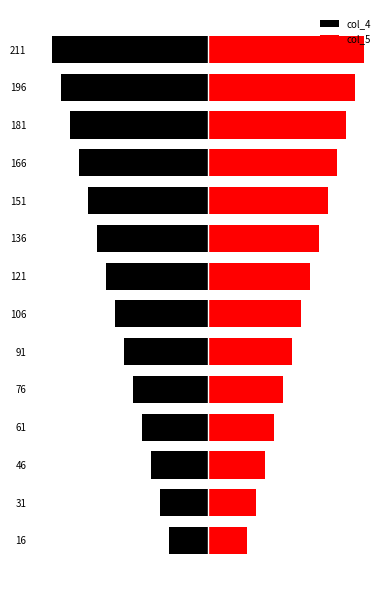

Where does the col_5 series first go above 65?

121